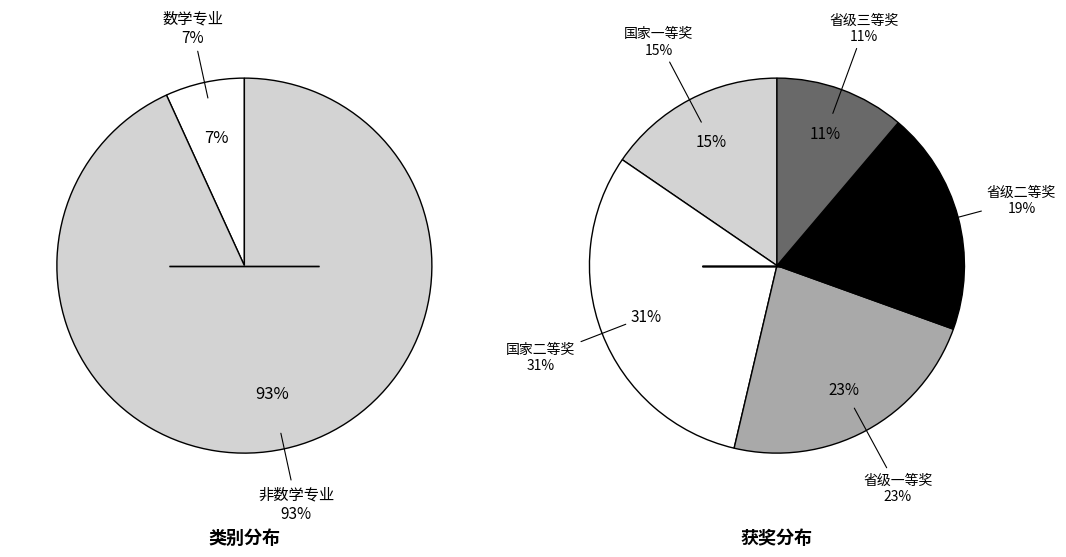

The 数学专业 slice represents 17% of the pie. True or false?

False